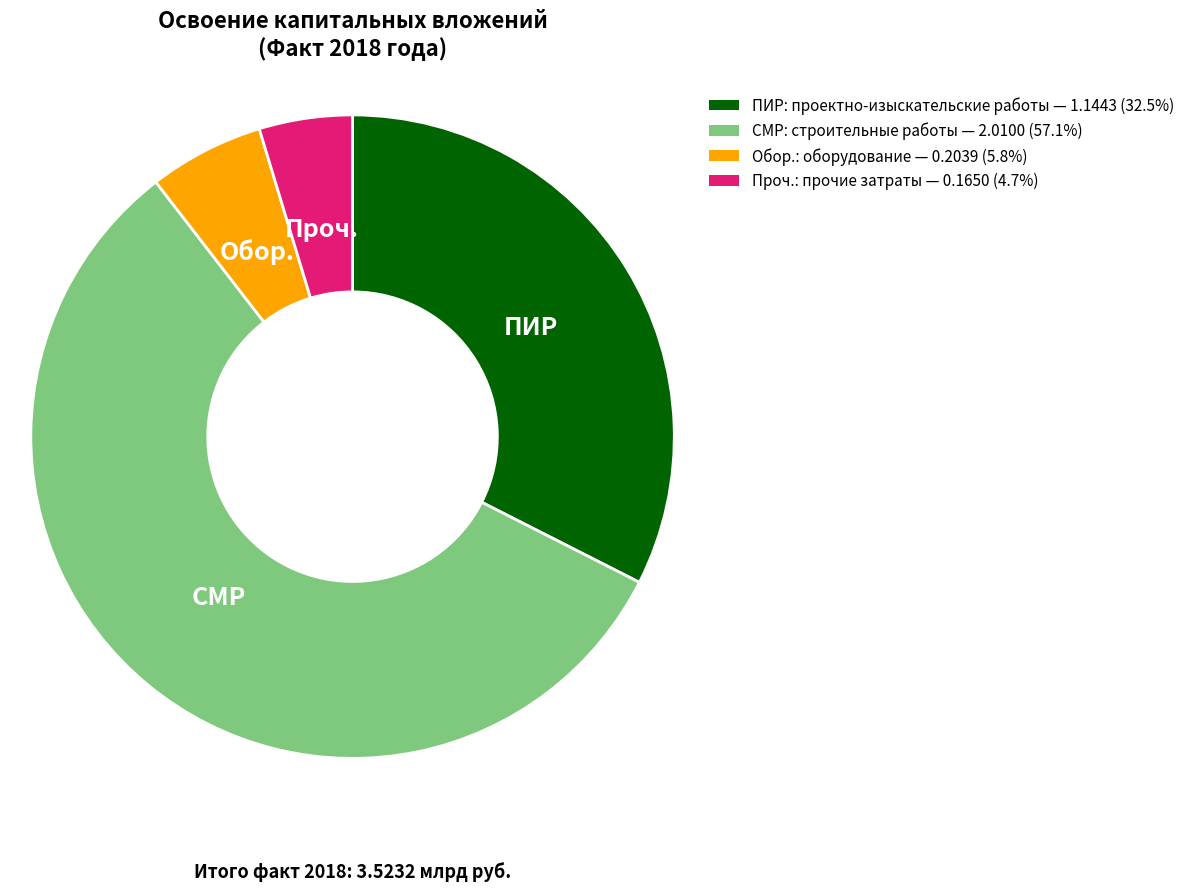

How many slices are in this pie chart?

4